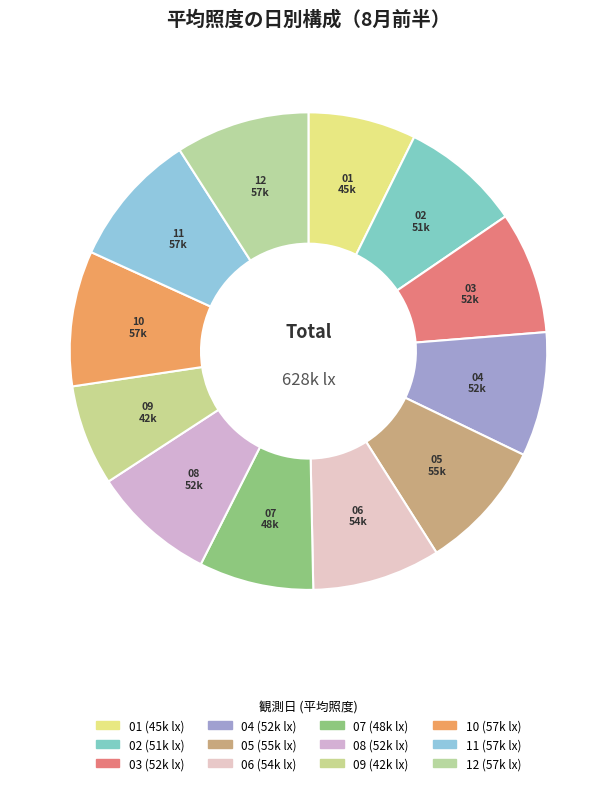

How many segments does this pie chart have?

12